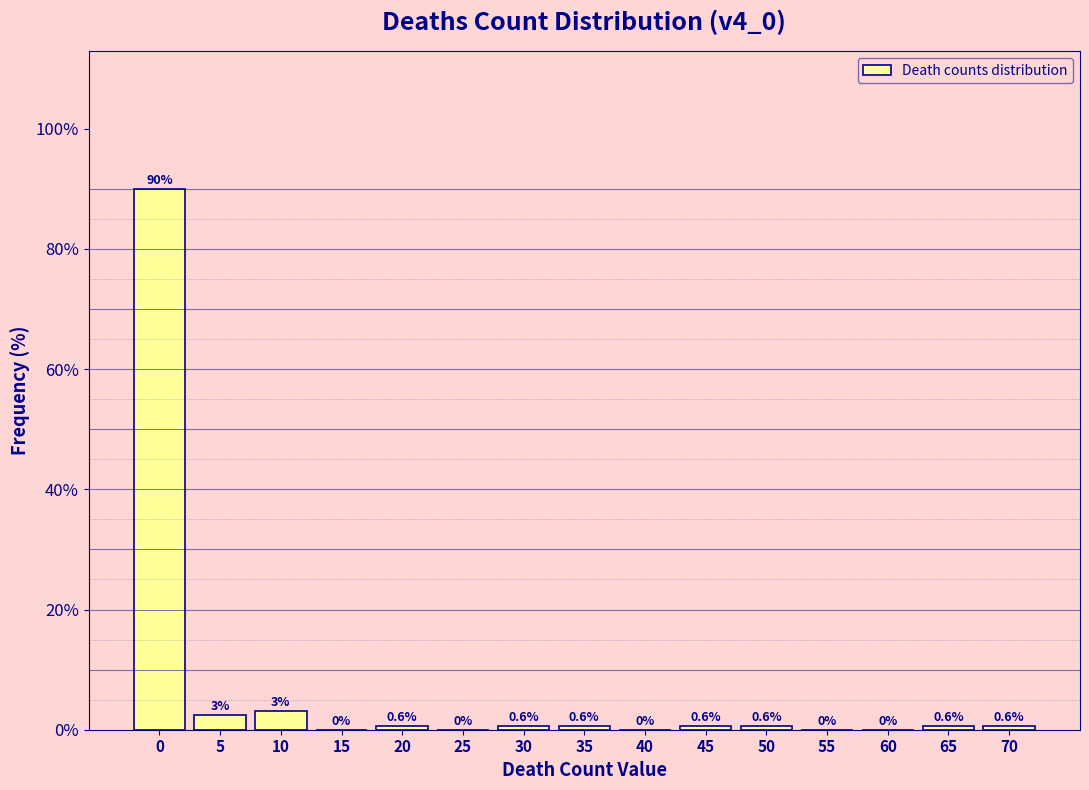

The chart shows a value of 43.6 at 55. True or false?

False